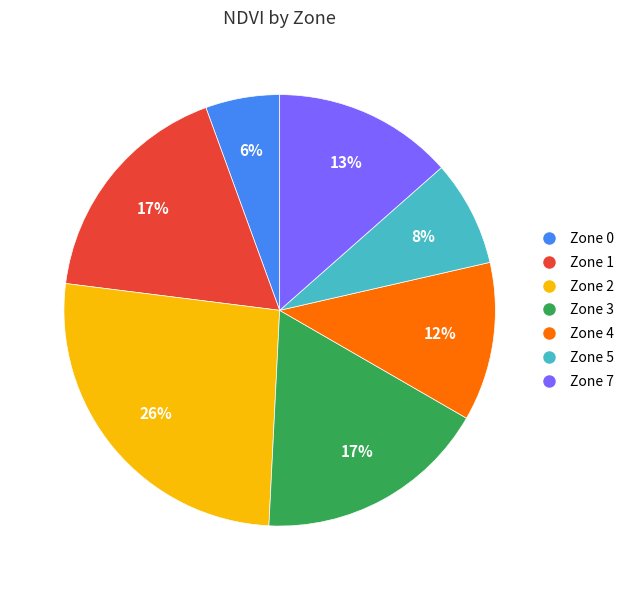

How many slices are in this pie chart?

7